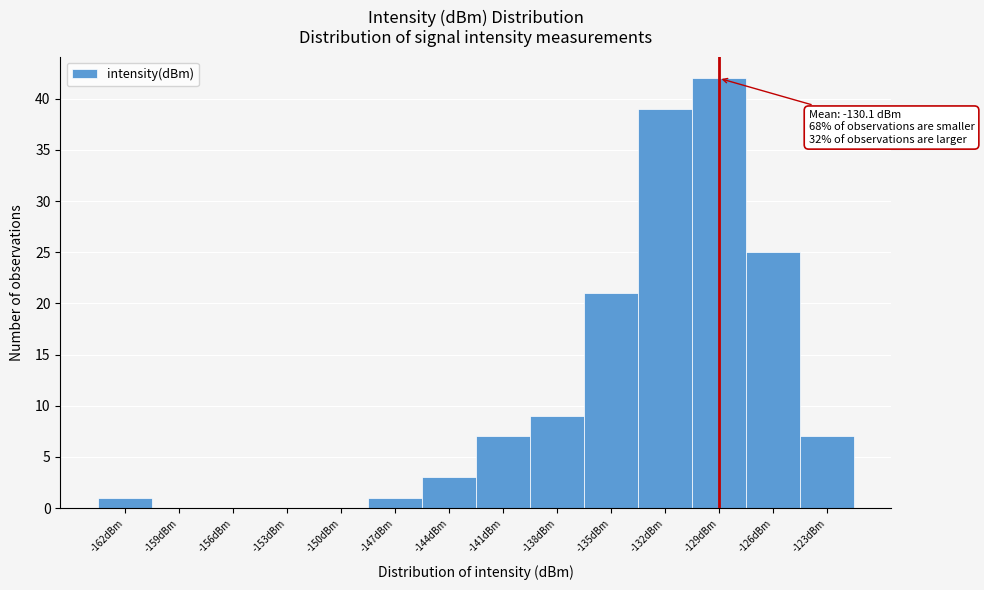

Reading left to right, transcribe all the data shown in this chart.

-162dBm=1	-159dBm=0	-156dBm=0	-153dBm=0	-150dBm=0	-147dBm=1	-144dBm=3	-141dBm=7	-138dBm=9	-135dBm=21	-132dBm=39	-129dBm=42	-126dBm=25	-123dBm=7